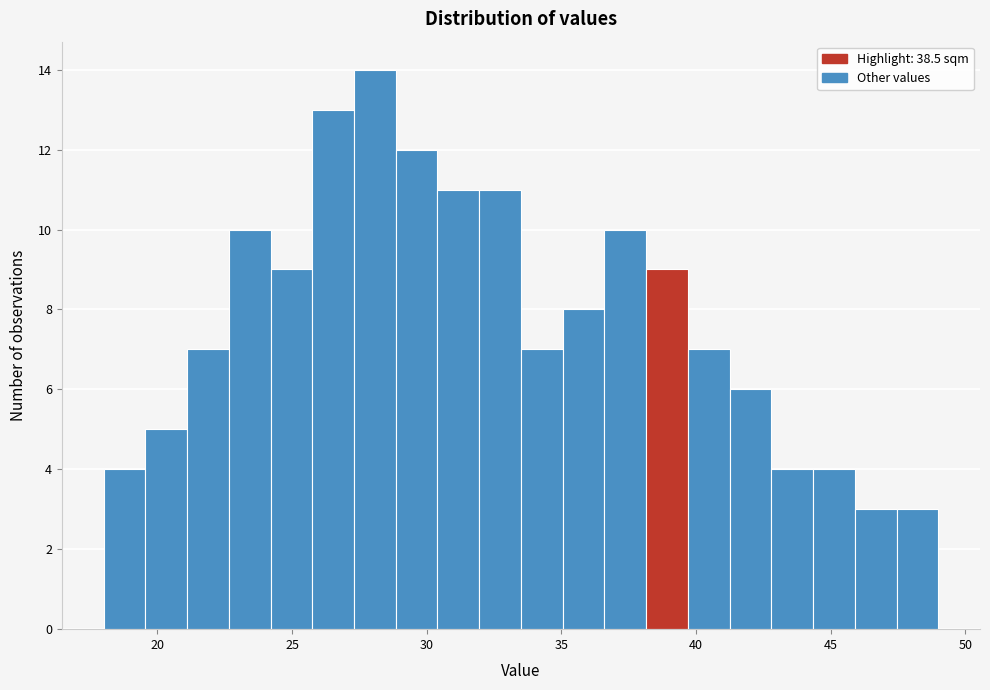

Read against the x-axis, roughly where is the centre of the tallest bar?

28.0